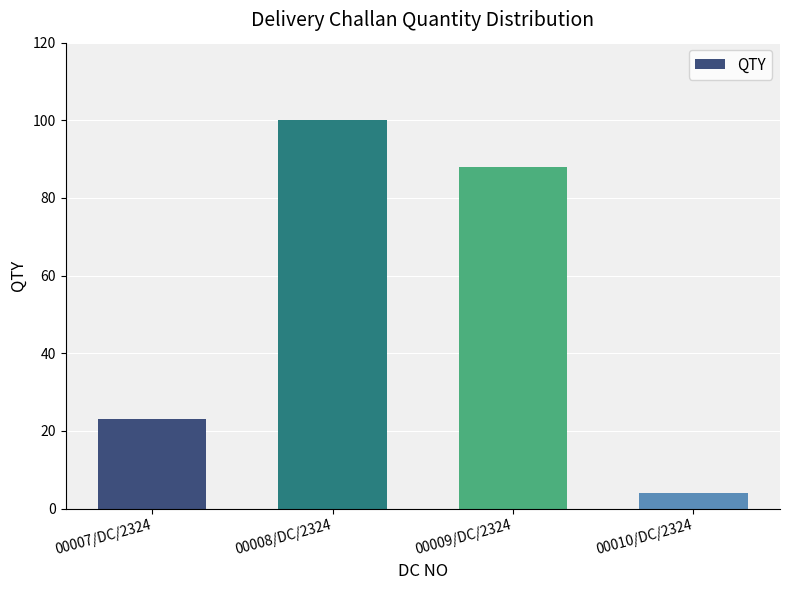

Is it true that the value at 00007/DC/2324 is 23?

True